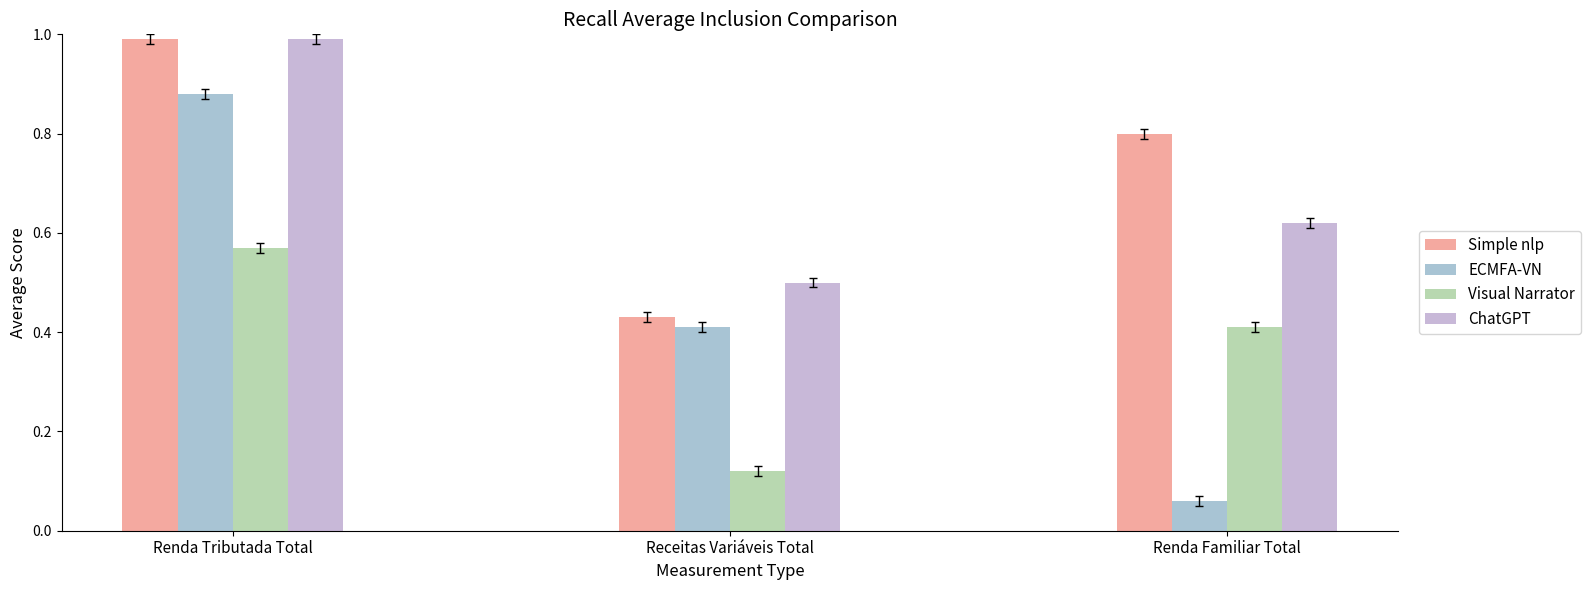

Are the bars horizontal?

No